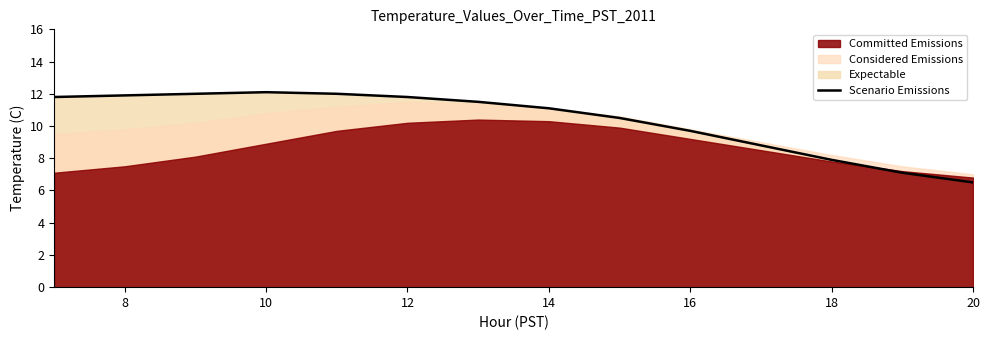

The Scenario Emissions series shows 11.9 at 8. True or false?

True